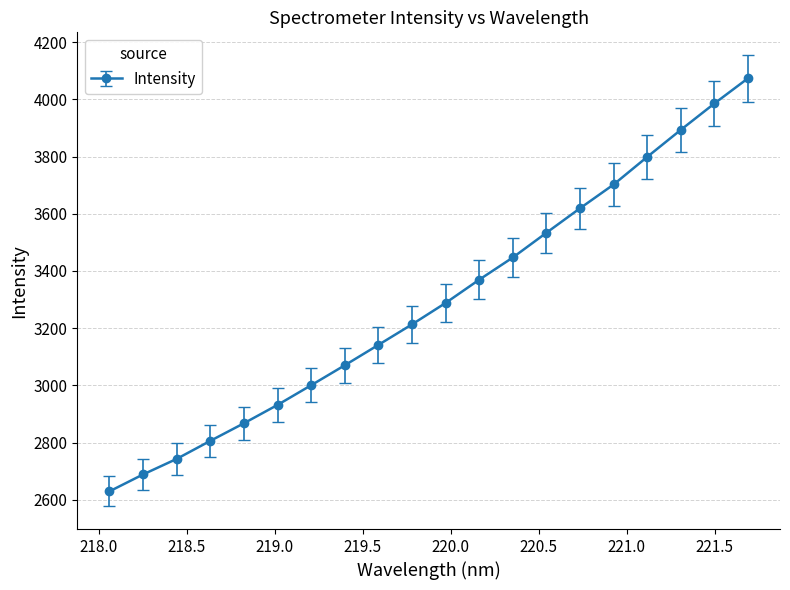

What is the maximum value shown in the chart?

4073.6